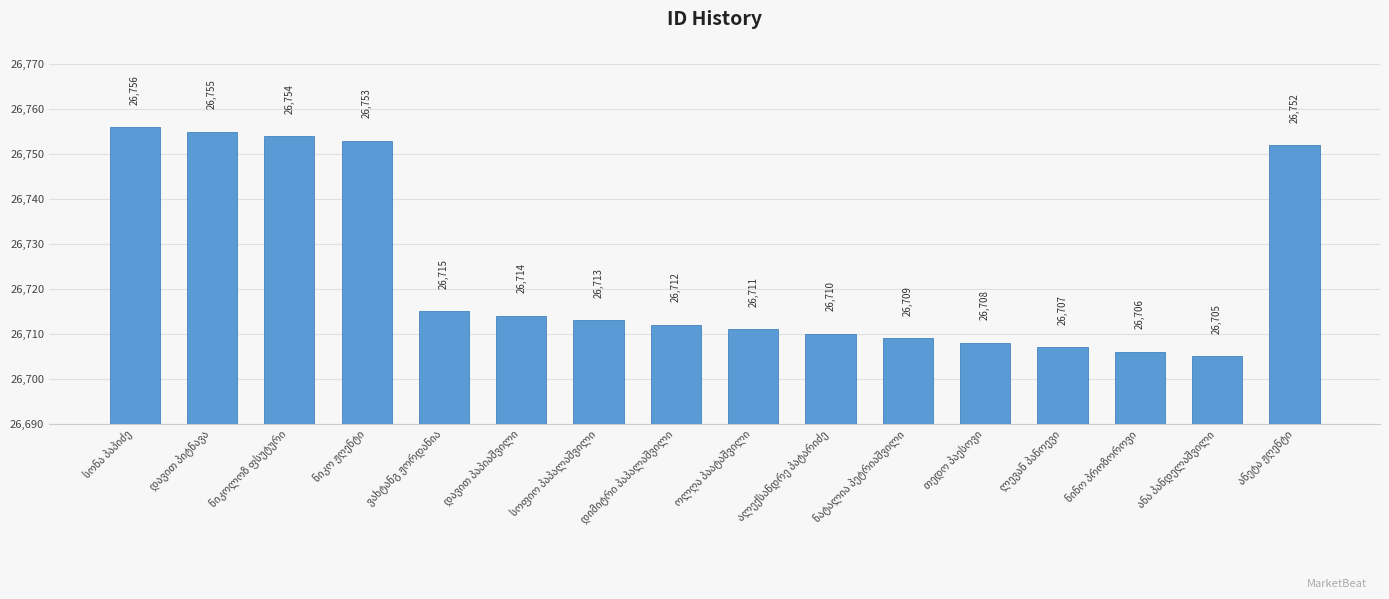

What is the maximum value shown in the chart?

26756